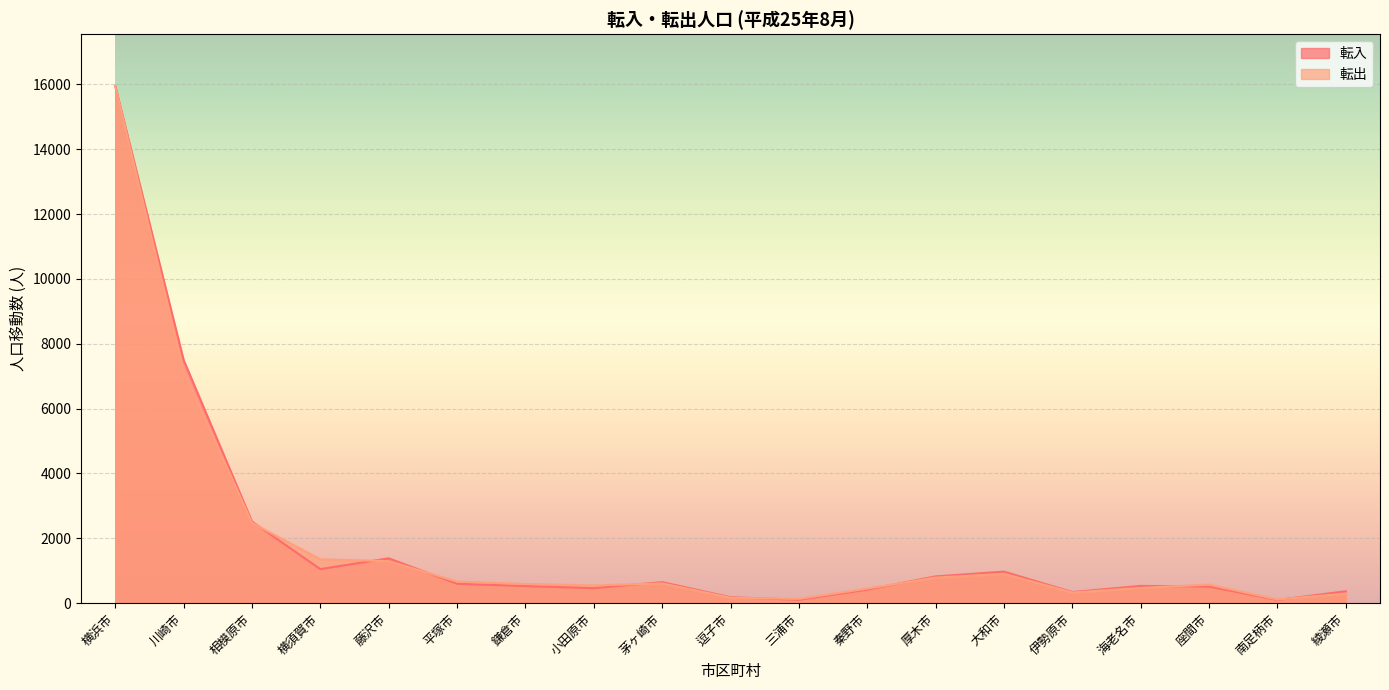

At which category does the chart reach its minimum across all series?

南足柄市